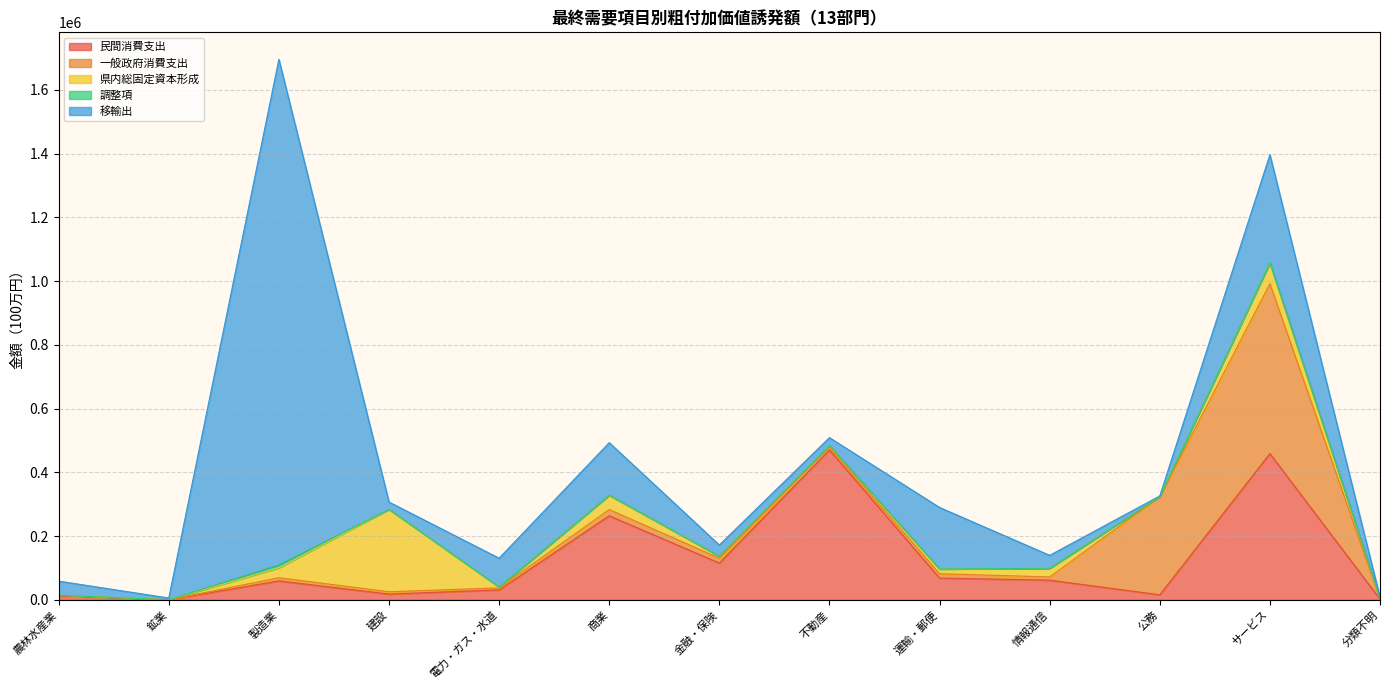

What is the sum of the 移輸出 values at サービス and 運輸・郵便?

532097.7